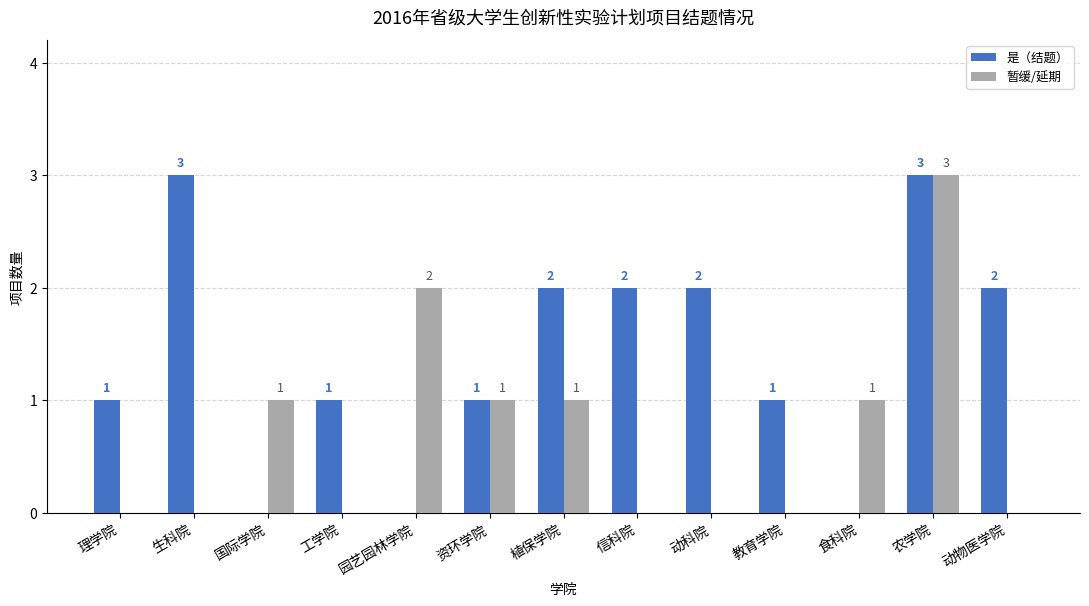

What is the greatest value displayed?

3